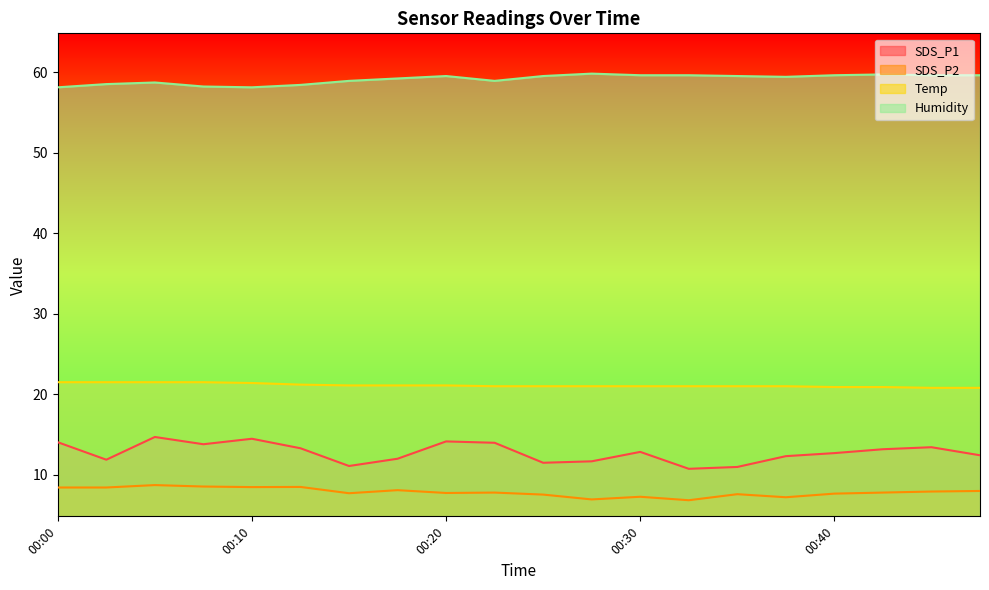

True or false: Temp and Humidity cross at least once.

False